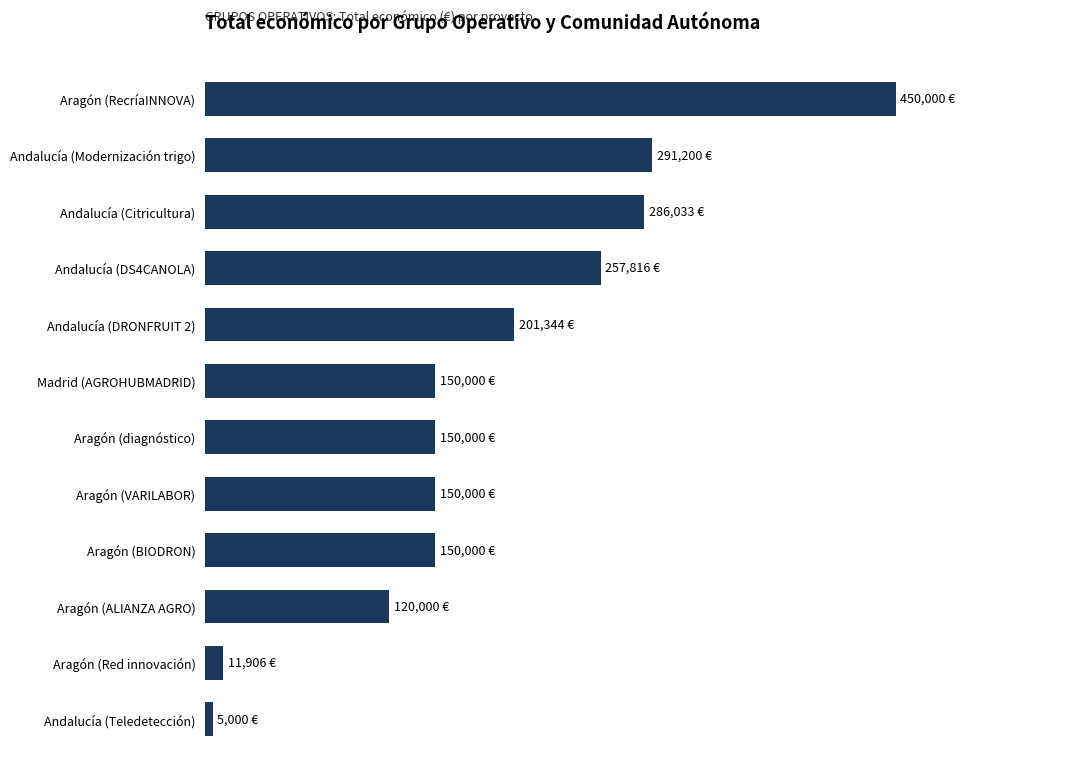

Which category has the lowest value across all series?

Andalucía (Teledetección)